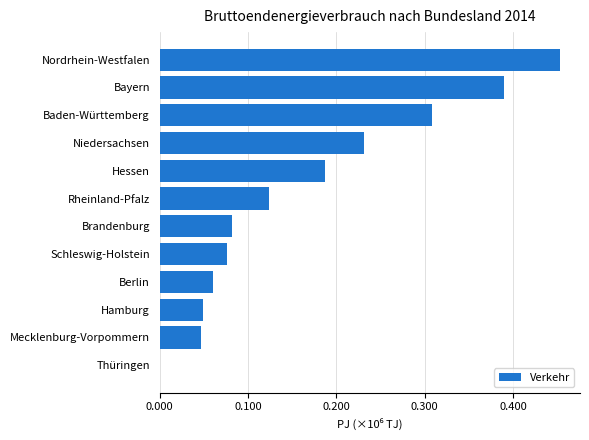

Are the bars horizontal?

Yes